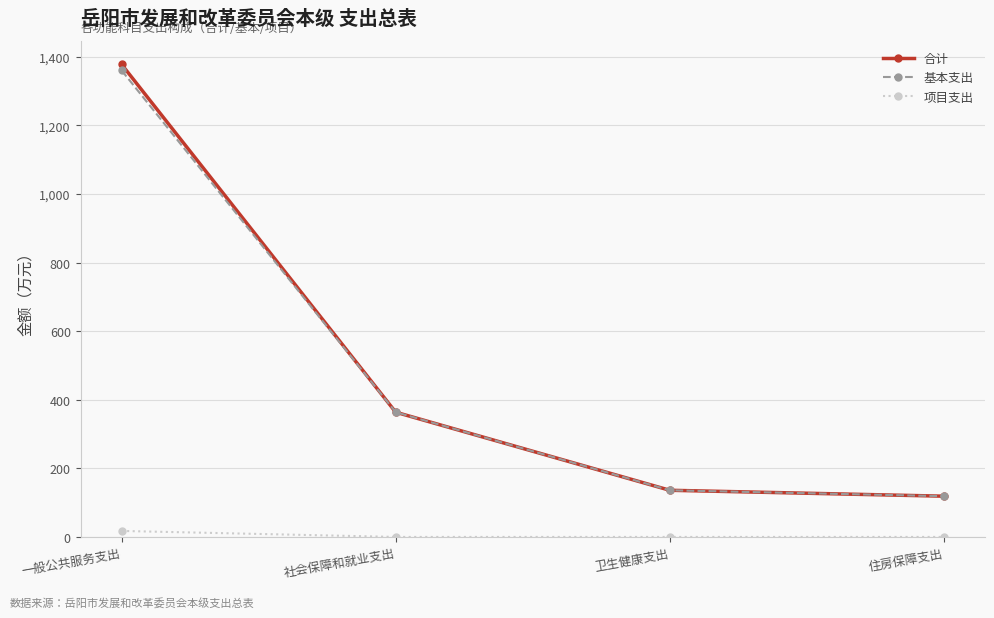

Which series has the widest spread of values?

合计